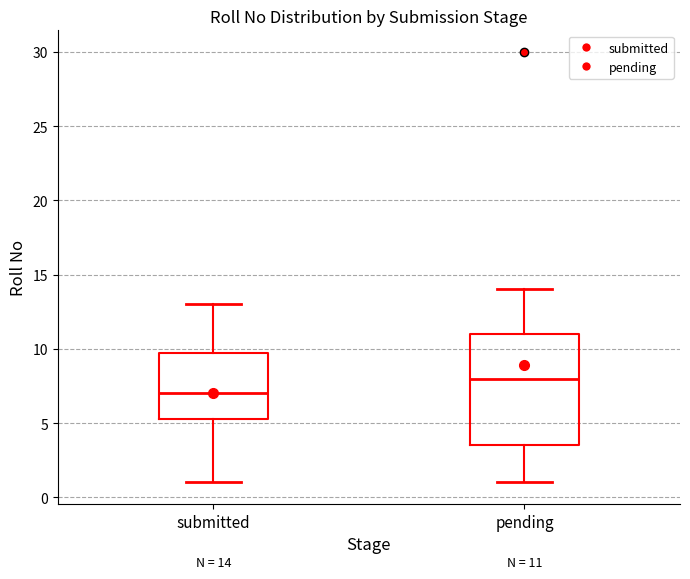

Which box's median line is the lowest?

submitted